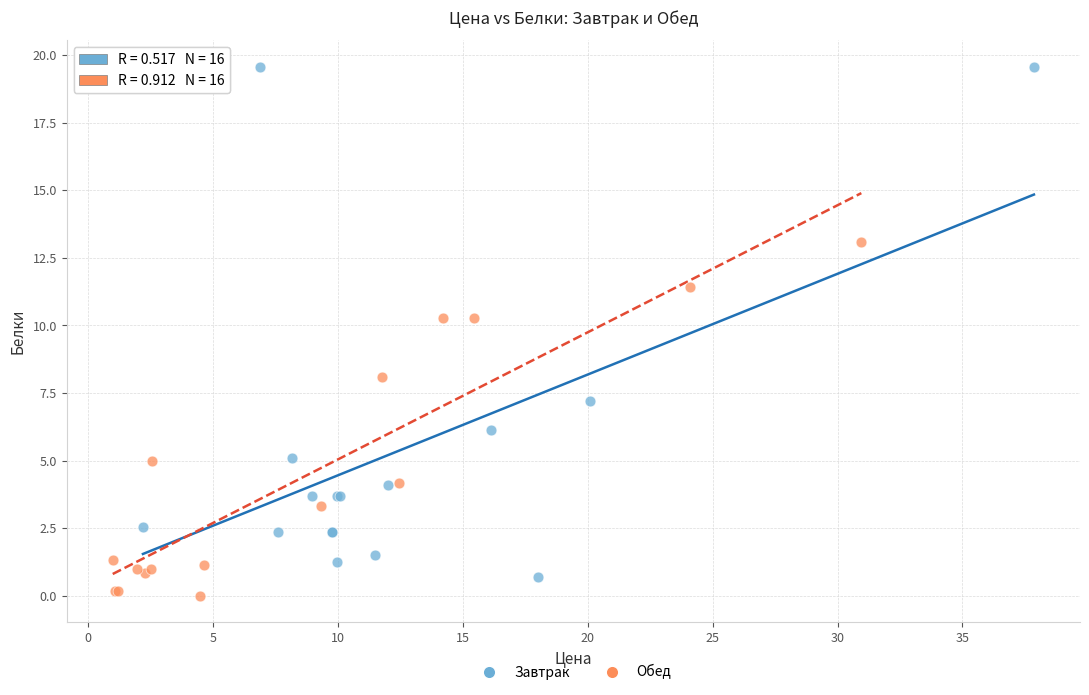

Which series has the widest spread of Y values?

Завтрак